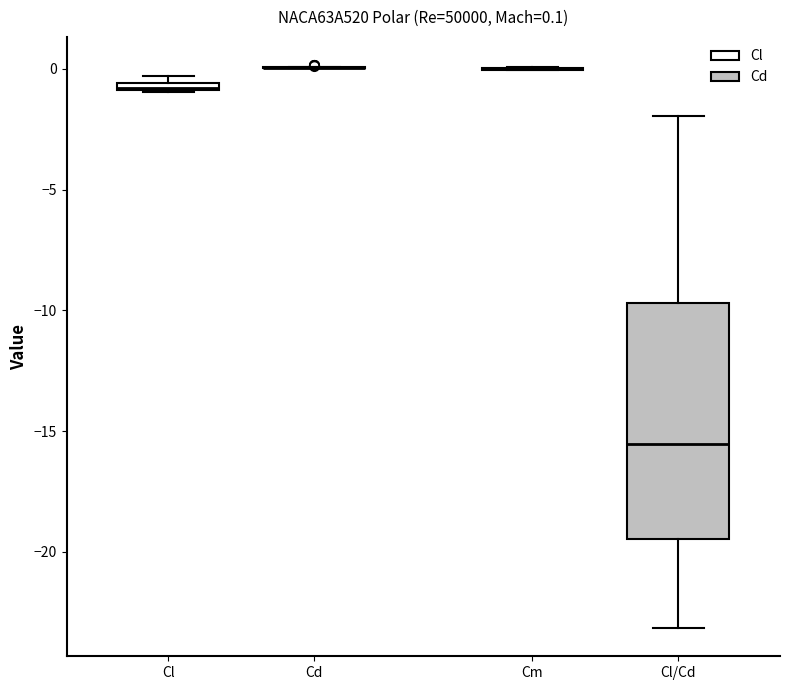

Which box is the tallest, from its lower edge to its upper edge?

Cl/Cd